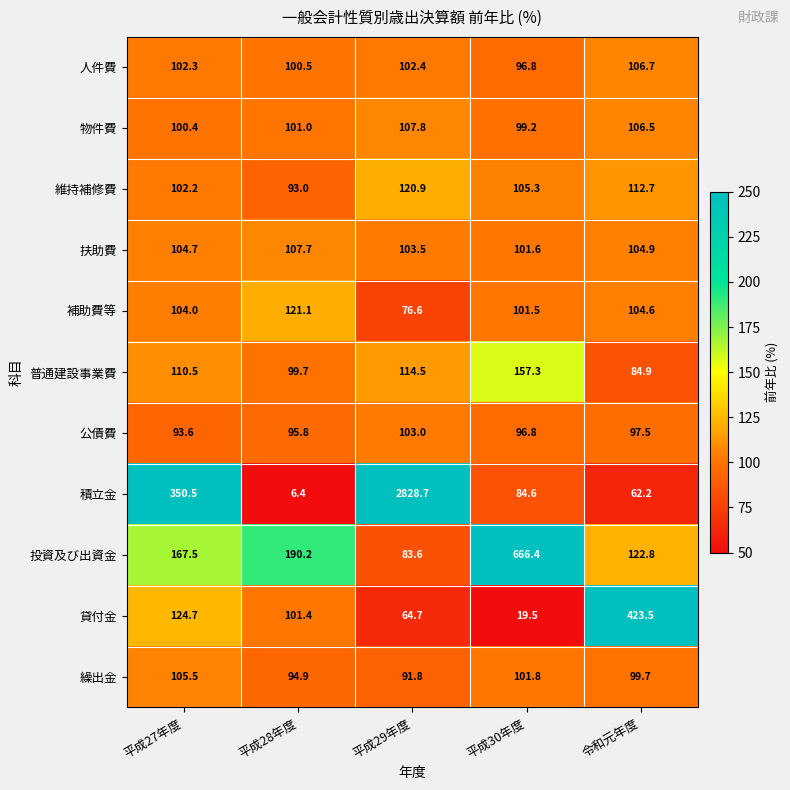

What is the spread (max minus min) of values at 平成27年度?

256.9